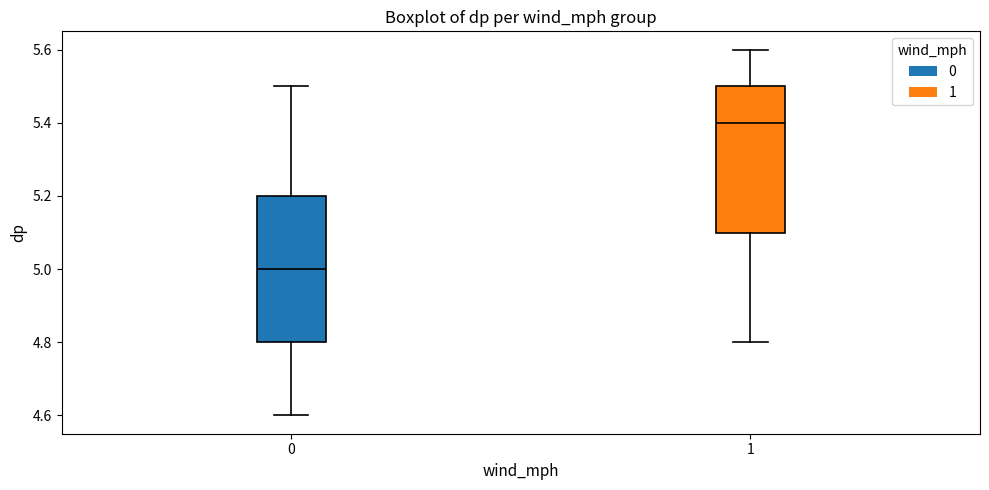

Reading left to right, transcribe this box plot: for each box, give where its median line is, the range the box spans, and where its two whiskers end, as read against the y-axis. The values are not printed on the chart, so give them approximately, as read against the axis.

0: median 5.0, box 4.8 to 5.2, whiskers 4.6 to 5.5
1: median 5.4, box 5.1 to 5.5, whiskers 4.8 to 5.6